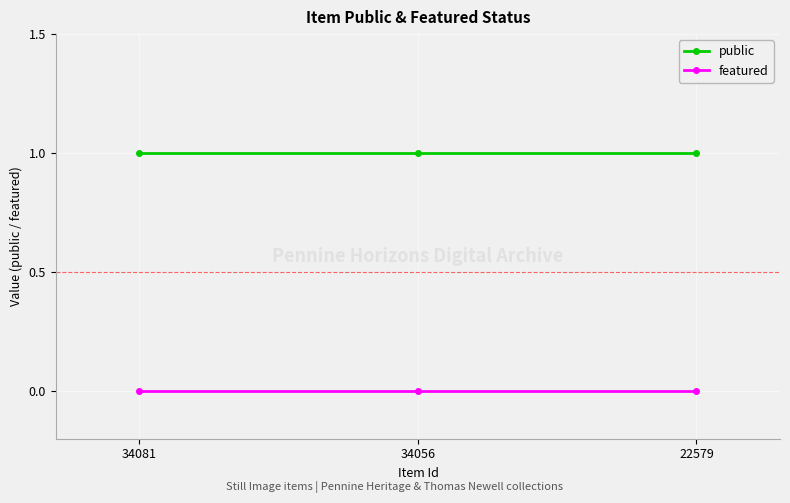

Rank the series by their average value, from highest to lowest.

public, featured